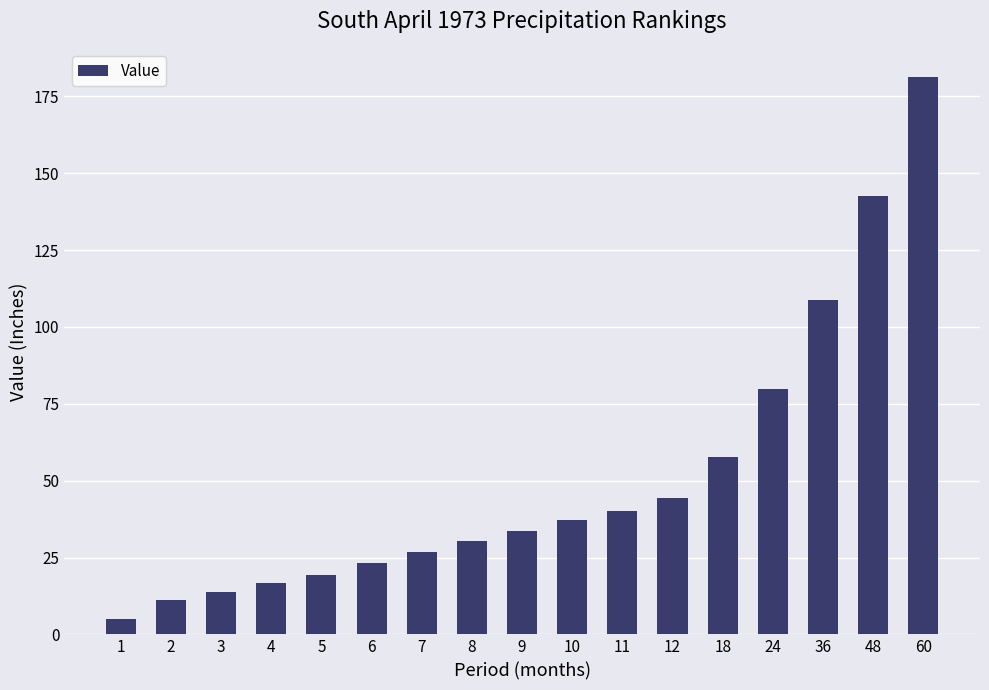

Where is the data nearest to the value 93?

24